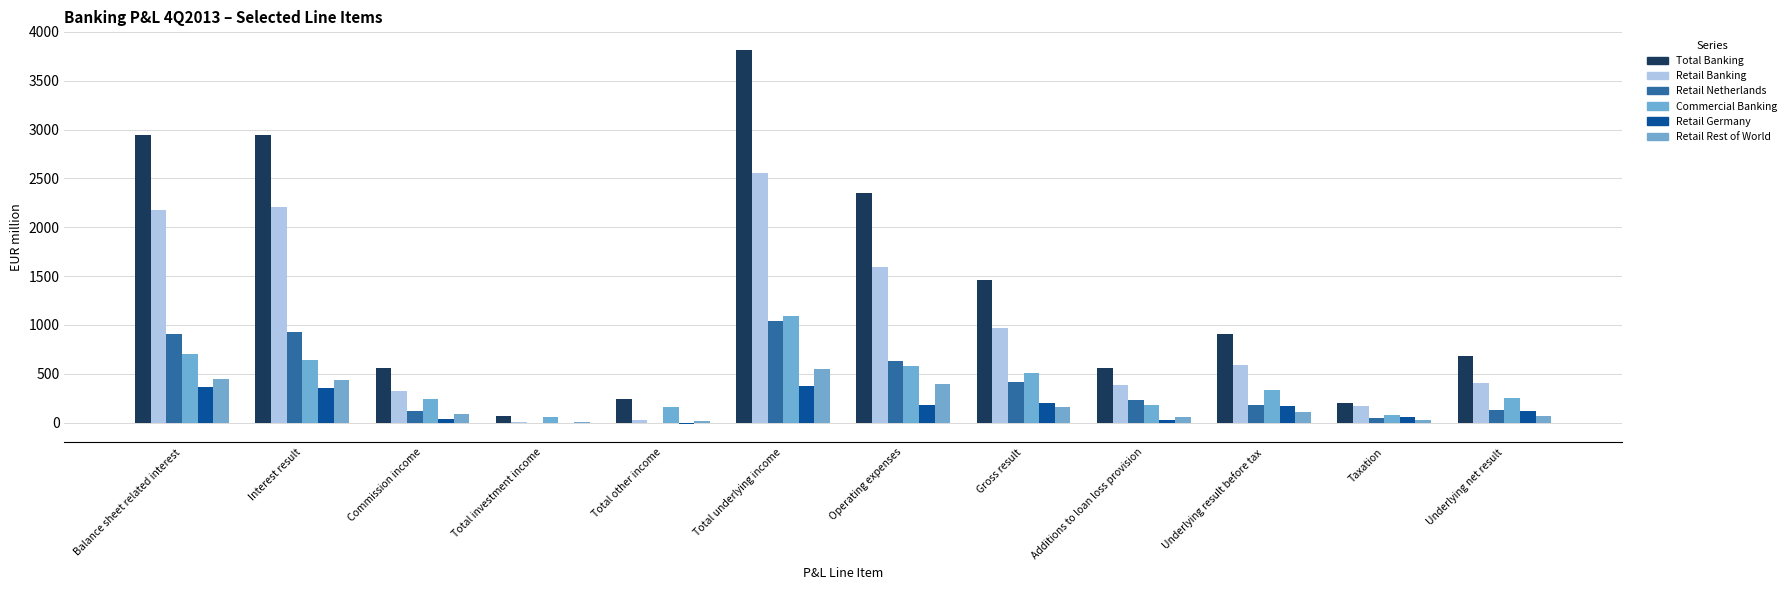

Which series changed the most between Balance sheet related interest and Total other income?

Total Banking